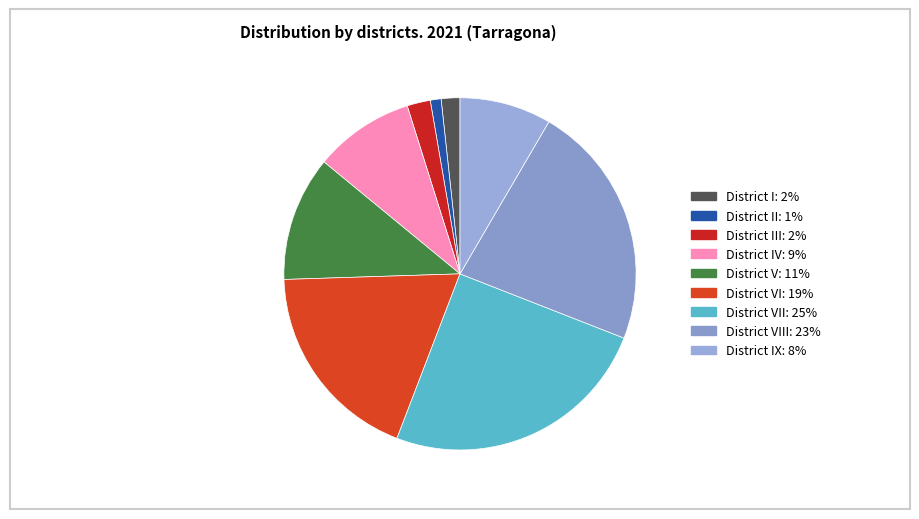

How many slices are in this pie chart?

9